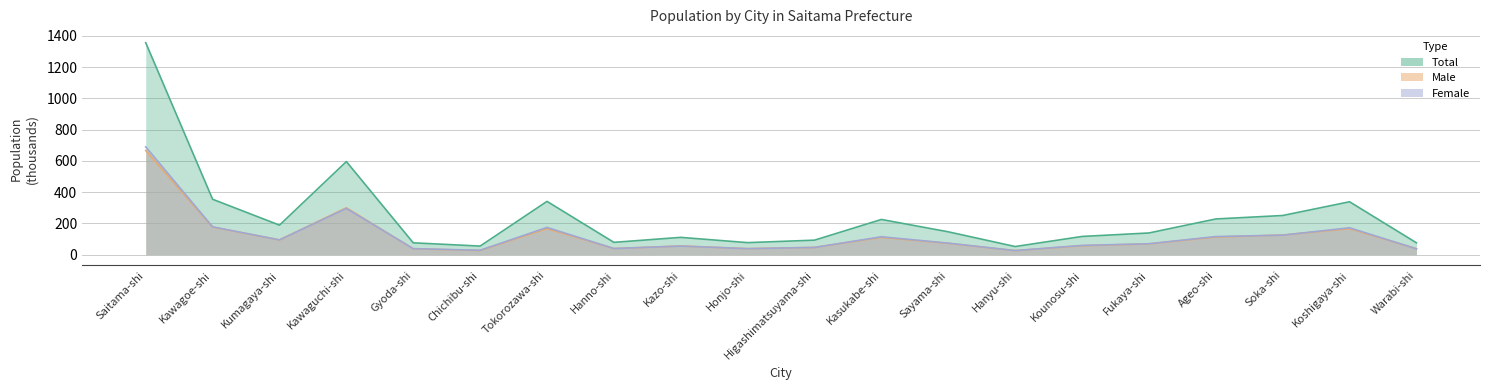

Reading left to right, list all the values displayed in this chart.

Total: Saitama-shi=1355.6	Kawagoe-shi=354.3	Kumagaya-shi=188.9	Kawaguchi-shi=595.4	Gyoda-shi=75.7	Chichibu-shi=54.9	Tokorozawa-shi=340.8	Hanno-shi=78.8	Kazo-shi=110.6	Honjo-shi=77.0	Higashimatsuyama-shi=92.8	Kasukabe-shi=225.2	Sayama-shi=146.1	Hanyu-shi=52.0	Kounosu-shi=116.5	Fukaya-shi=138.7	Ageo-shi=228.4	Soka-shi=250.5	Koshigaya-shi=338.3	Warabi-shi=75.7
Male: Saitama-shi=666.0	Kawagoe-shi=176.4	Kumagaya-shi=94.5	Kawaguchi-shi=299.8	Gyoda-shi=37.3	Chichibu-shi=26.8	Tokorozawa-shi=166.4	Hanno-shi=39.4	Kazo-shi=55.6	Honjo-shi=38.5	Higashimatsuyama-shi=46.5	Kasukabe-shi=110.7	Sayama-shi=72.3	Hanyu-shi=25.9	Kounosu-shi=57.4	Fukaya-shi=68.9	Ageo-shi=112.5	Soka-shi=125.6	Koshigaya-shi=166.2	Warabi-shi=38.4
Female: Saitama-shi=689.6	Kawagoe-shi=178.0	Kumagaya-shi=94.4	Kawaguchi-shi=295.6	Gyoda-shi=38.5	Chichibu-shi=28.1	Tokorozawa-shi=174.4	Hanno-shi=39.4	Kazo-shi=55.0	Honjo-shi=38.5	Higashimatsuyama-shi=46.3	Kasukabe-shi=114.5	Sayama-shi=73.8	Hanyu-shi=26.1	Kounosu-shi=59.1	Fukaya-shi=69.8	Ageo-shi=115.9	Soka-shi=124.8	Koshigaya-shi=172.1	Warabi-shi=37.3